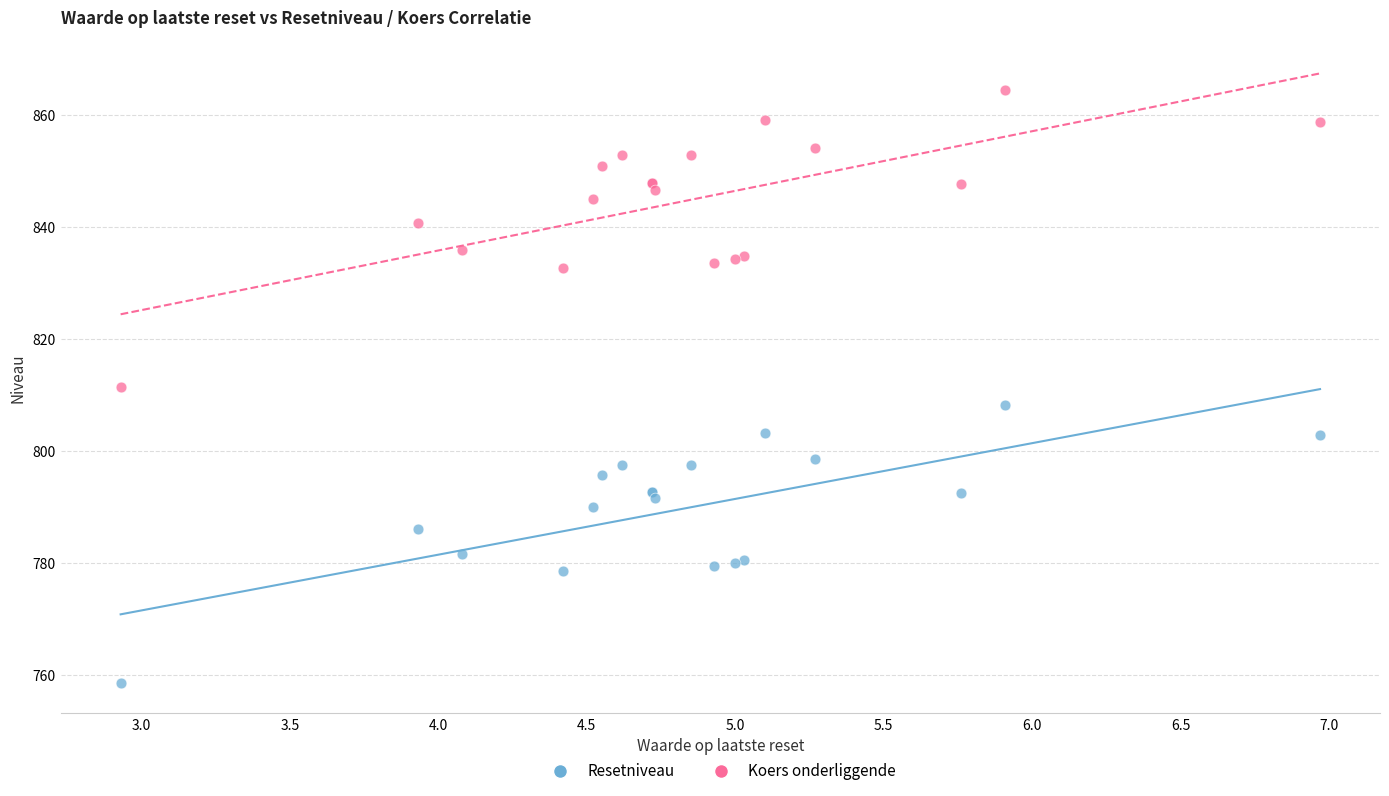

What is the X range (max minus min) for the scatter plot?

4.0